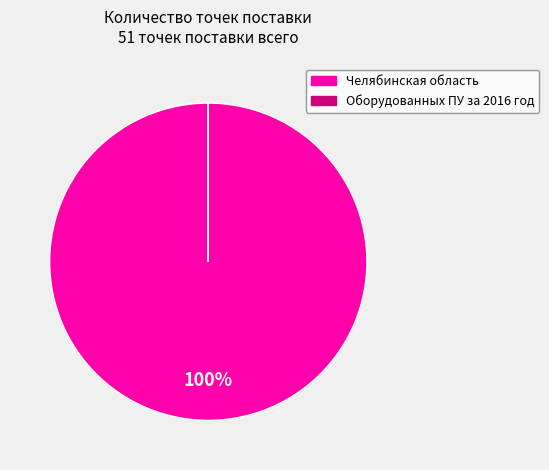

To the nearest percent, what is the average slice percentage?

50%